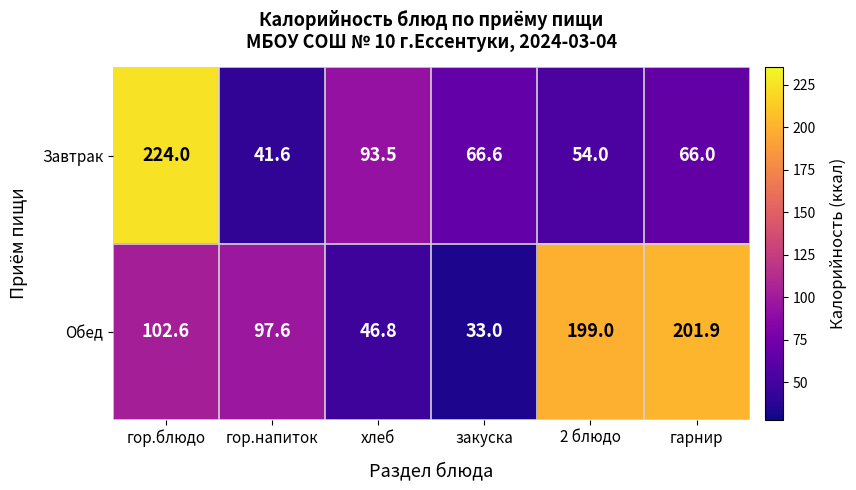

Rank the series by their average value, from lowest to highest.

Завтрак, Обед